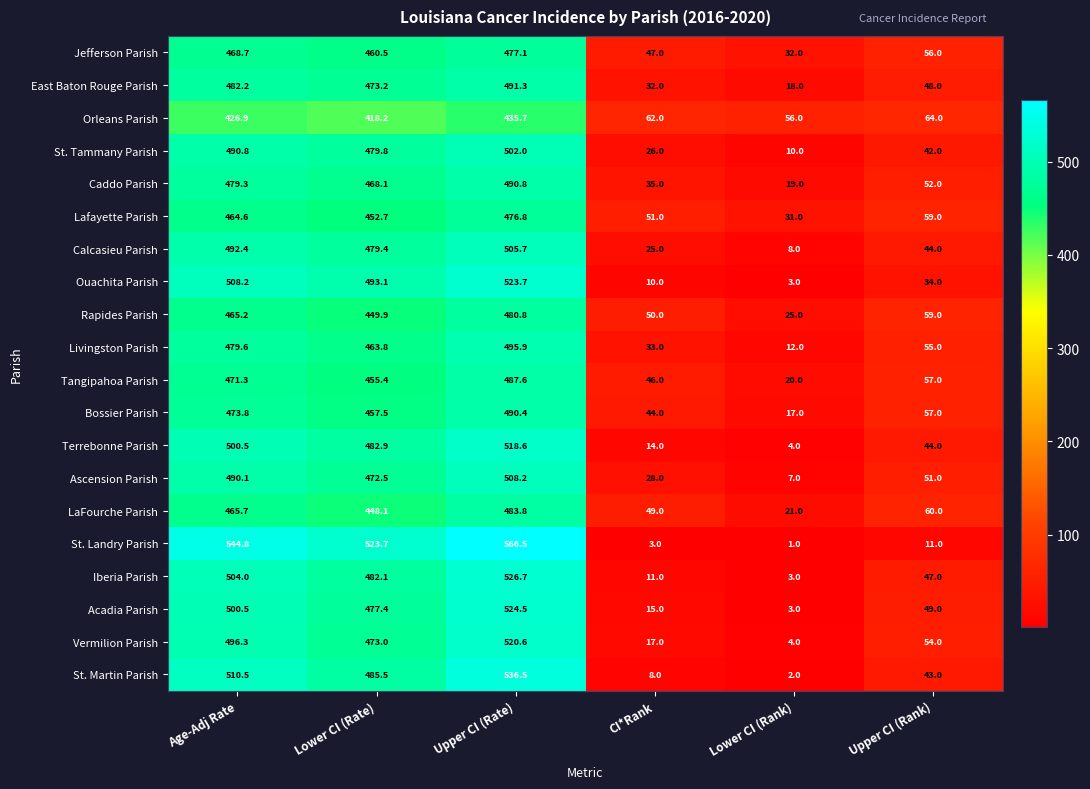

Which series changed the most between CI*Rank and Upper CI (Rank)?

Vermilion Parish